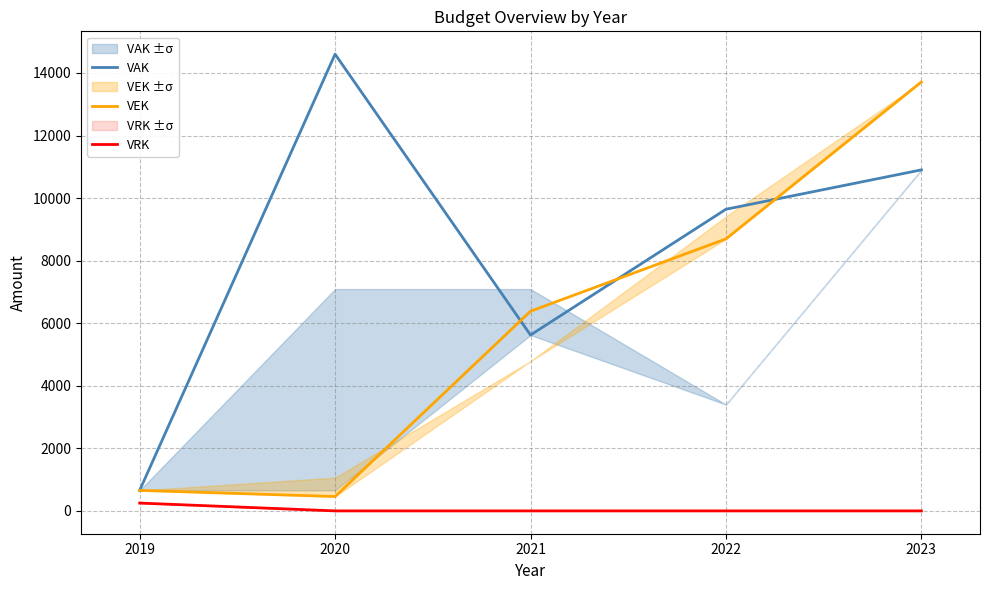

Which series has the widest spread of values?

VAK